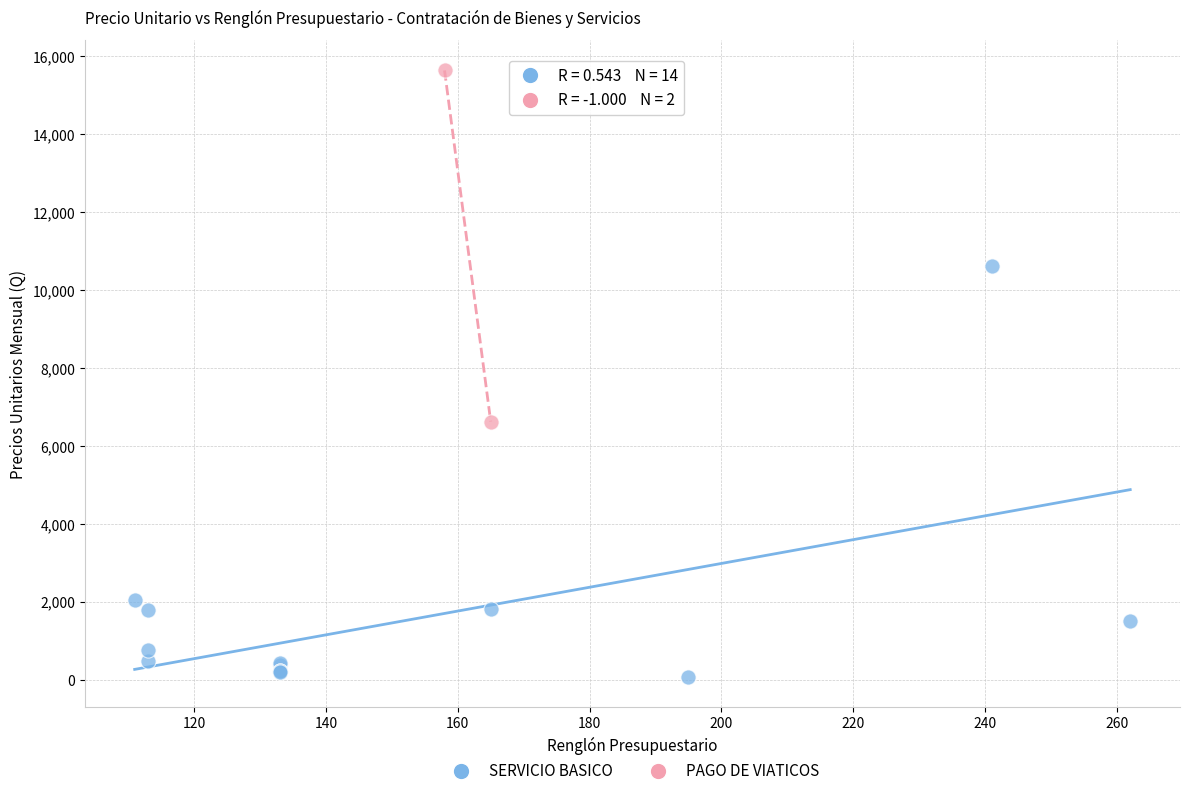

Which series contains the highest Y value?

PAGO DE VIATICOS